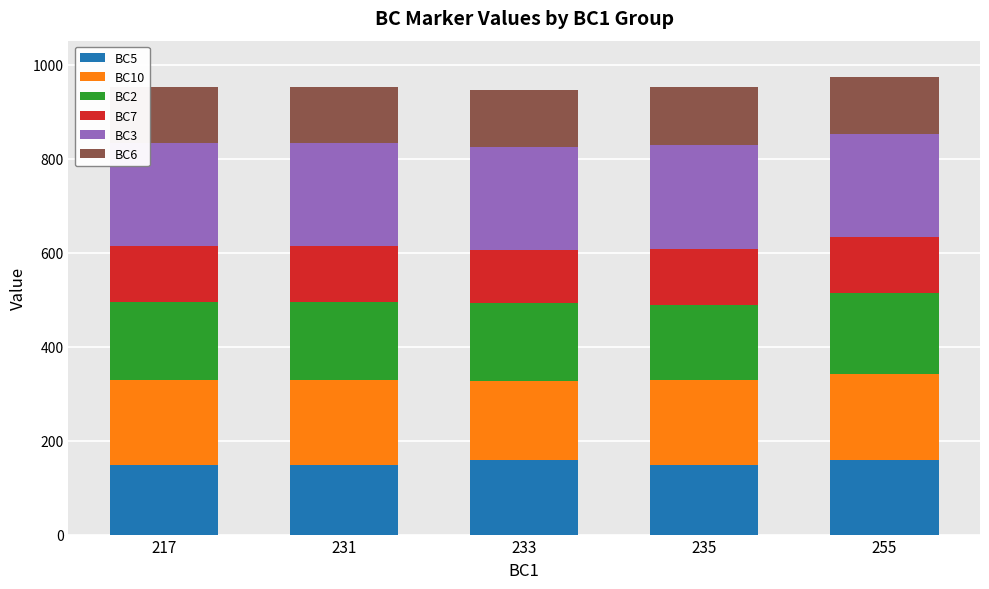

What is the lowest value of the BC5 series?

147